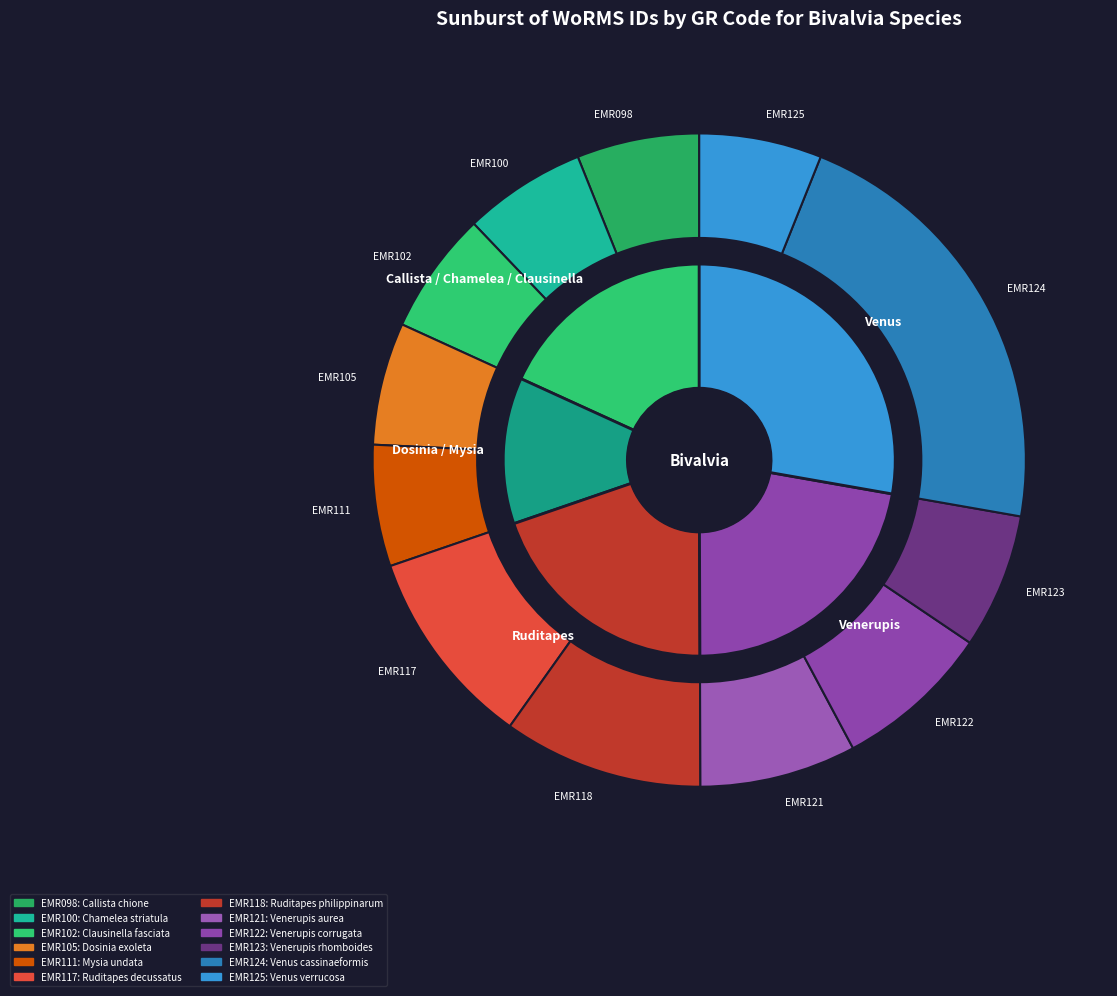

Which slice is the smallest?

EMR111